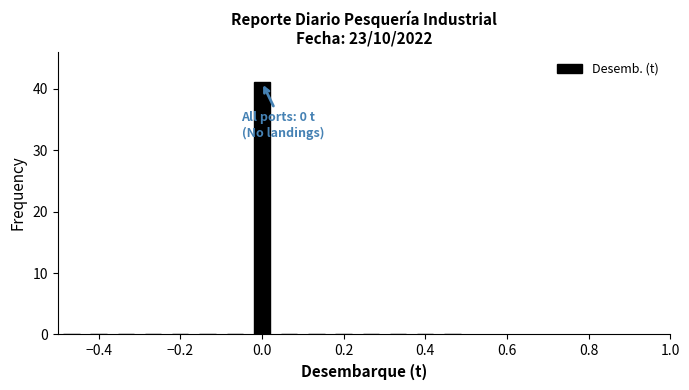

Around what value on the x-axis is the tallest bar? Give the approximate position of its centre, as read against the axis.

0.00